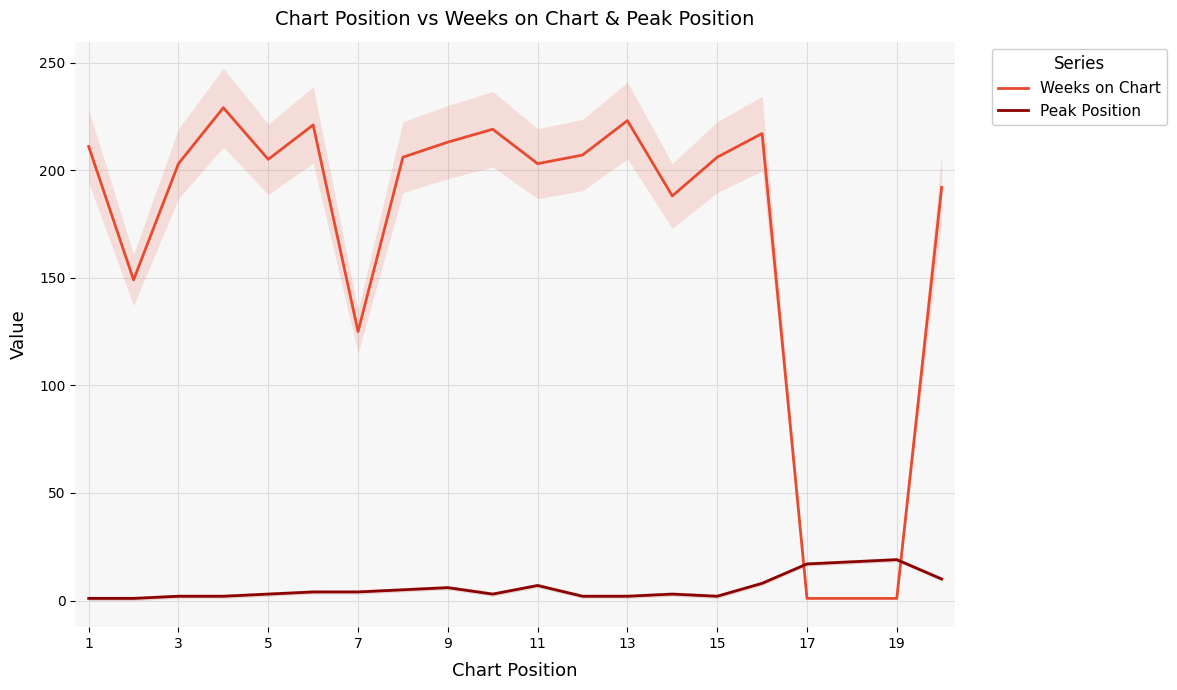

Reading left to right, extract all data points from this chart.

Weeks on Chart: 211	149	203	229	205	221	125	206	213	219	203	207	223	188	206	217	1	1	1	192
Peak Position: 1	1	2	2	3	4	4	5	6	3	7	2	2	3	2	8	17	18	19	10